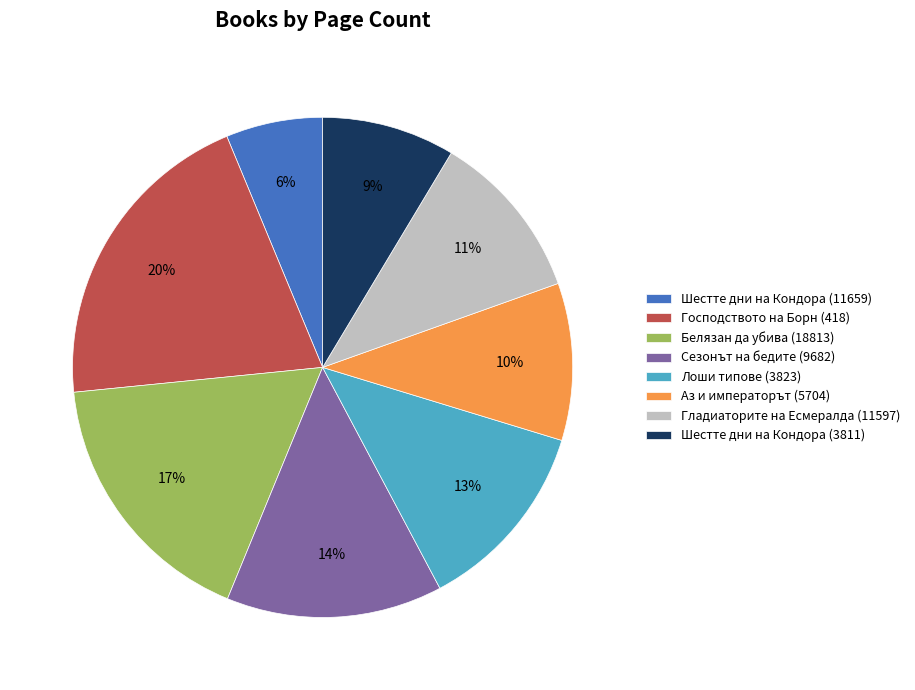

Is the sum of Белязан да убива (18813) and Шестте дни на Кондора (11659) greater than half?

No